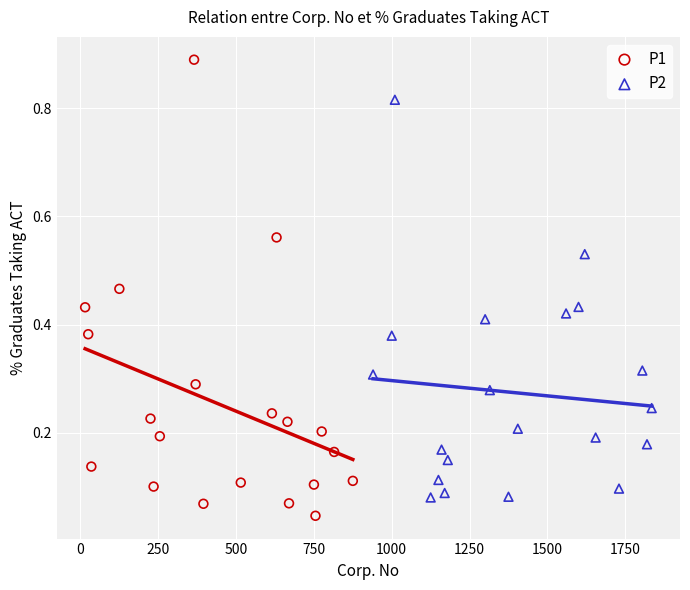

Which series contains the lowest Y value?

P1